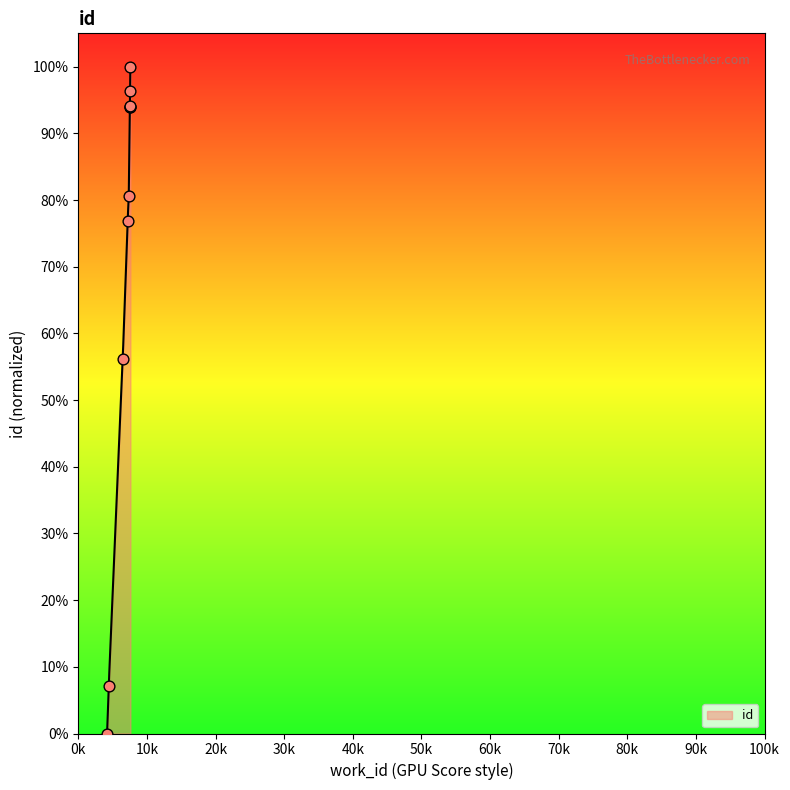

What is the ratio of the value at 6479 to the value at 7593?

0.6